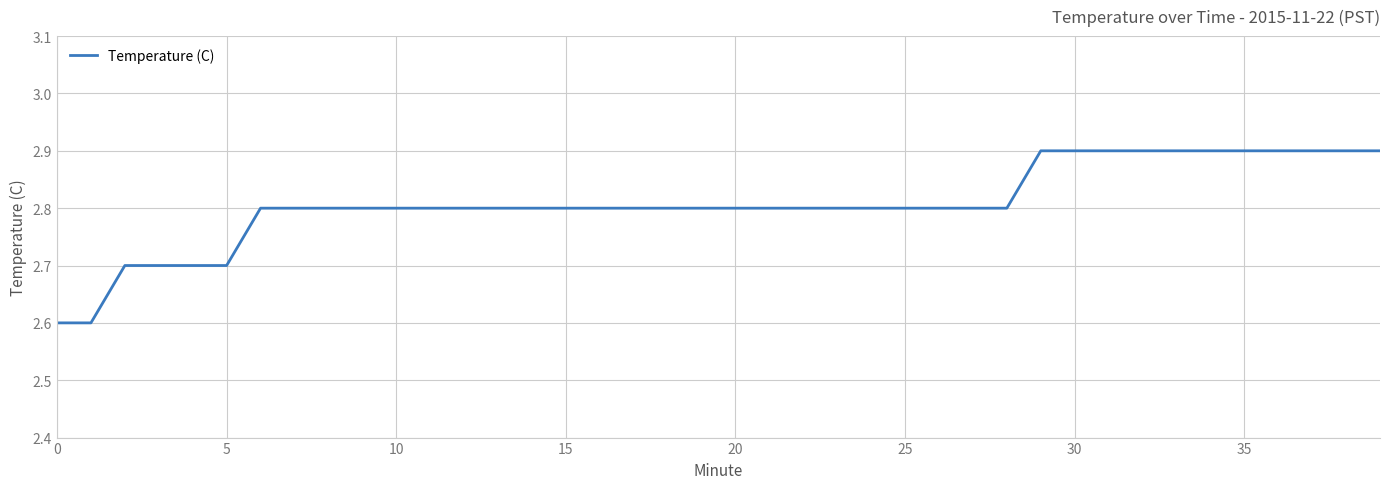

Reading left to right, what are all the values shown in this chart?

2.6	2.6	2.7	2.7	2.7	2.7	2.8	2.8	2.8	2.8	2.8	2.8	2.8	2.8	2.8	2.8	2.8	2.8	2.8	2.8	2.8	2.8	2.8	2.8	2.8	2.8	2.8	2.8	2.8	2.9	2.9	2.9	2.9	2.9	2.9	2.9	2.9	2.9	2.9	2.9